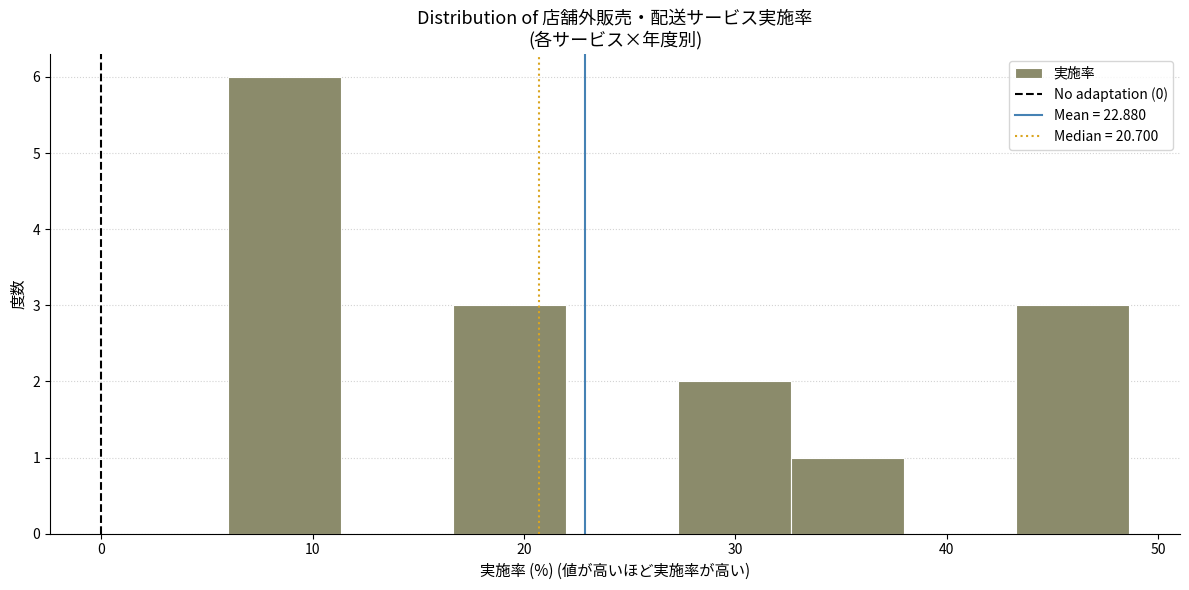

Which range on the x-axis has the tallest bar?

6 to 11